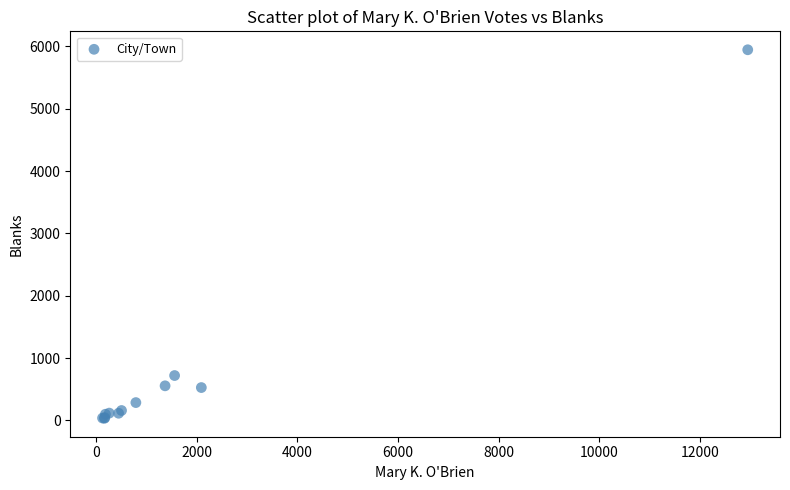

What Y value in the scatter plot is closest to 2990?

720